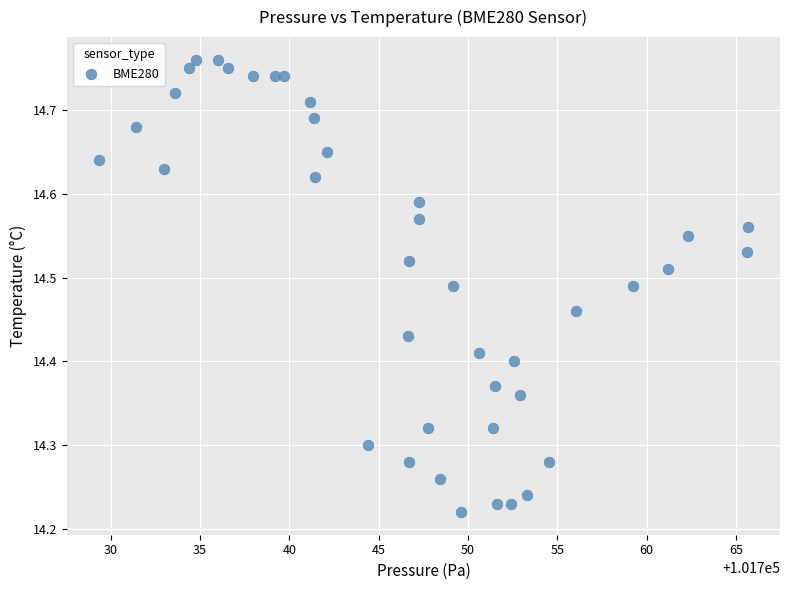

What is the range of X values (max minus min)?

36.3